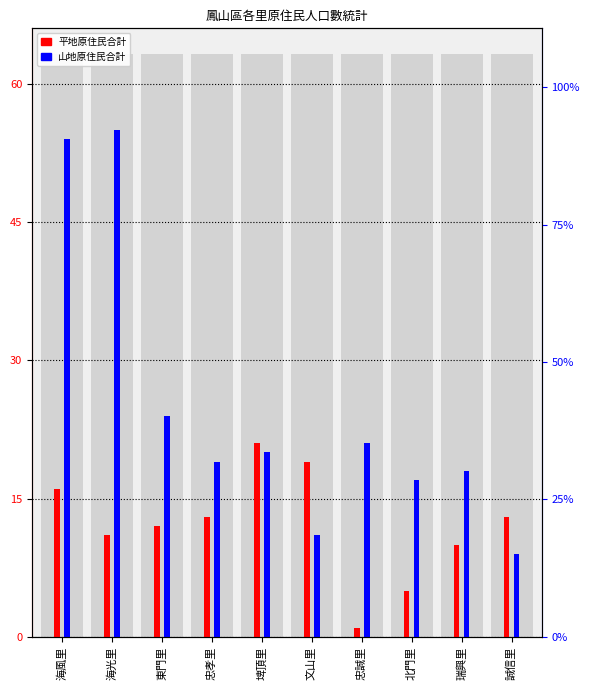

List the labels in order of 平地原住民合計 value, largest first.

埤頂里, 文山里, 海風里, 忠孝里, 誠信里, 東門里, 海光里, 瑞興里, 北門里, 忠誠里